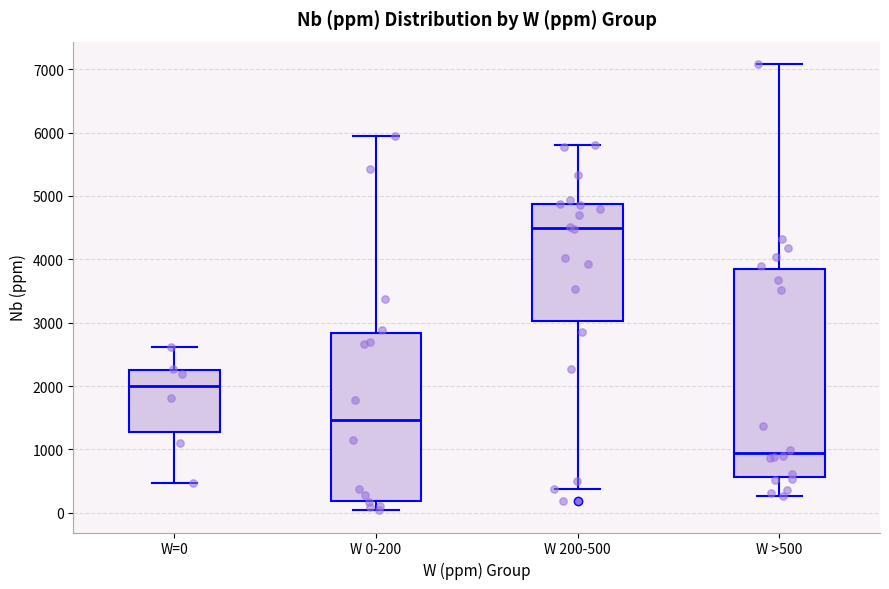

Reading left to right, read every box against the y-axis: the position of its median line, the range the box covers, and the ends of its whiskers. The values are not printed on the chart, so give them approximately, as read against the axis.

W=0: median 2000, box 1300 to 2300, whiskers 500 to 2600
W 0-200: median 1500, box 200 to 2800, whiskers 0 to 5900
W 200-500: median 4500, box 3000 to 4900, whiskers 400 to 5800
W >500: median 900, box 600 to 3800, whiskers 300 to 7100